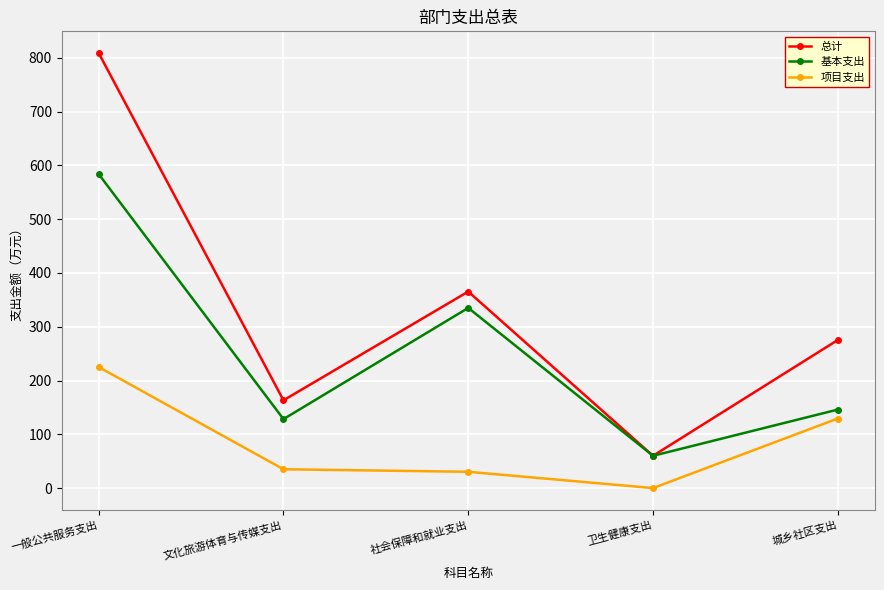

What are all the series names shown in the legend?

总计, 基本支出, 项目支出